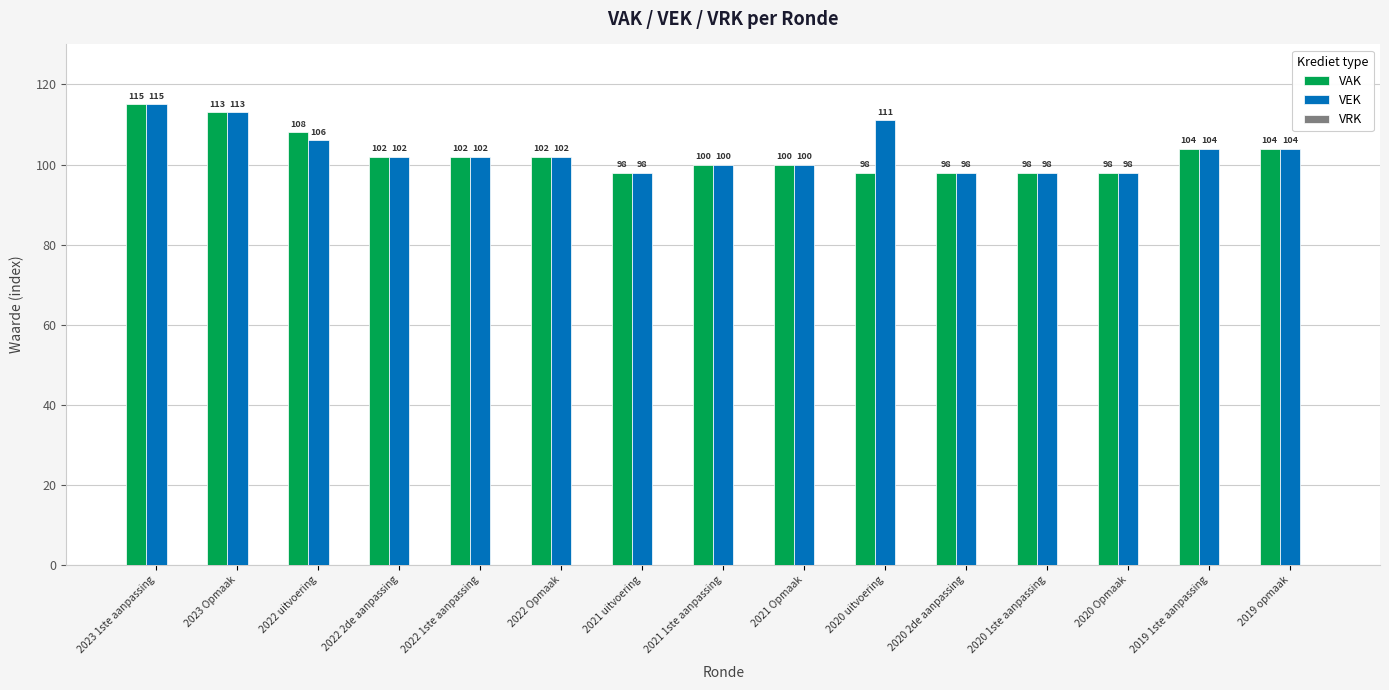

How many distinct data groups are displayed?

2